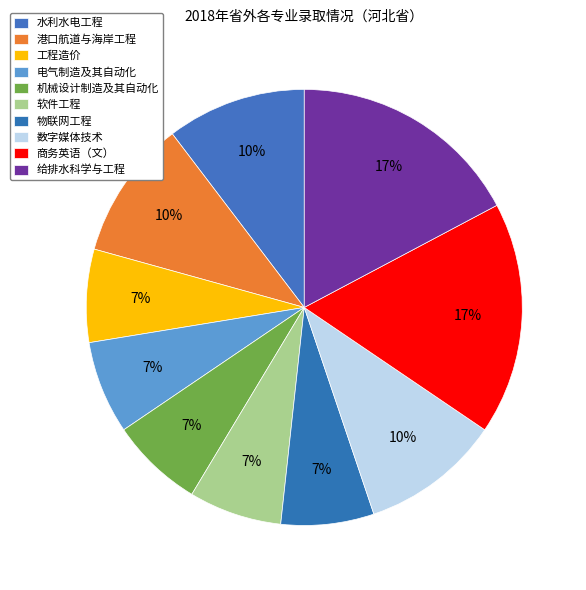

To the nearest percent, what portion does 水利水电工程 represent?

10%